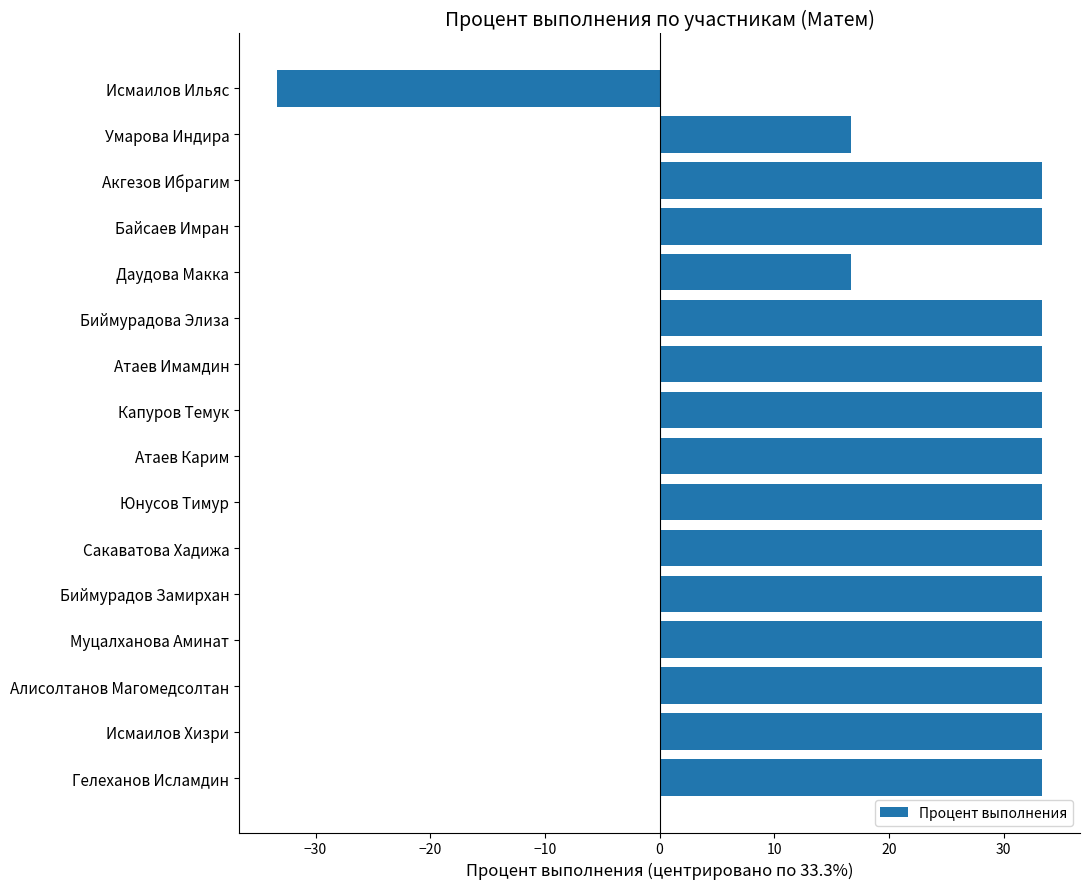

Approximately how many times larger is the value at Умарова Индира compared to Атаев Имамдин?

0.5